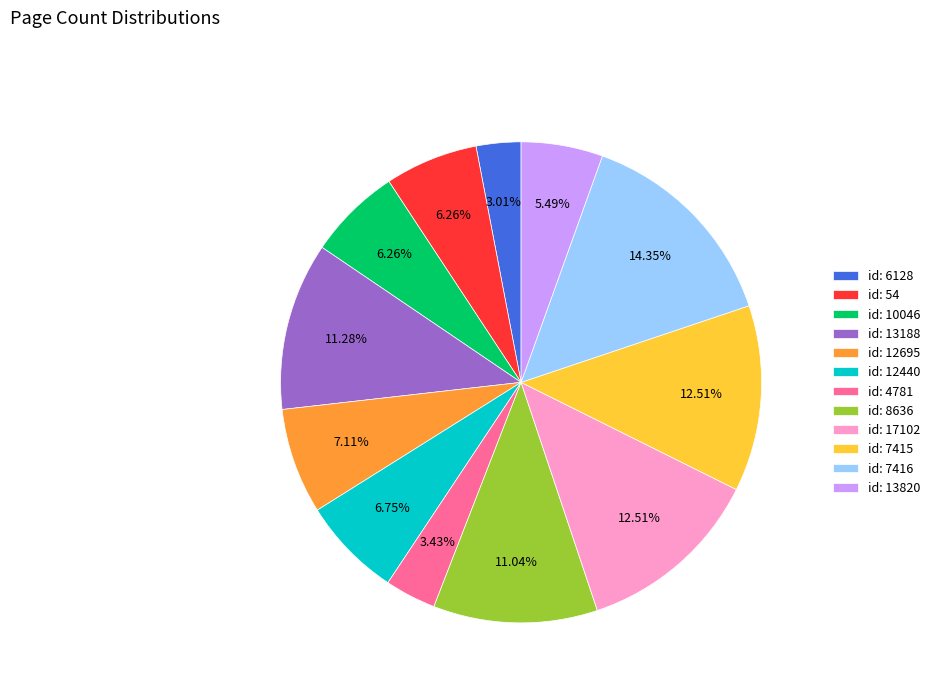

Which slice is the largest?

id: 7416